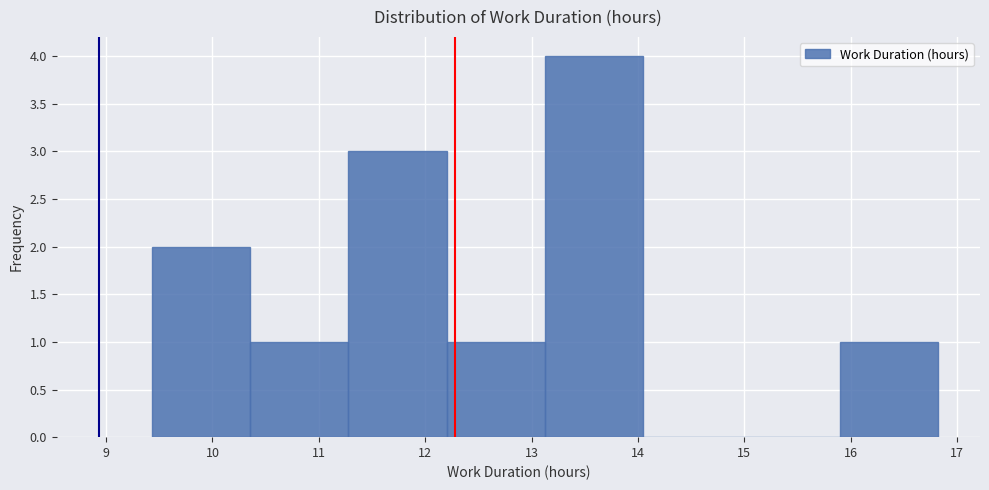

Reading left to right, transcribe this chart: for each bar, give the range it covers on the x-axis and its height. Neither the bar edges nor the heights are printed on the chart, so give them approximately, as read against the axes.

9.4 to 10.4: 2
10.4 to 11.3: 1
11.3 to 12.2: 3
12.2 to 13.1: 1
13.1 to 14.0: 4
14.0 to 15.0: 0
15.0 to 15.9: 0
15.9 to 16.8: 1